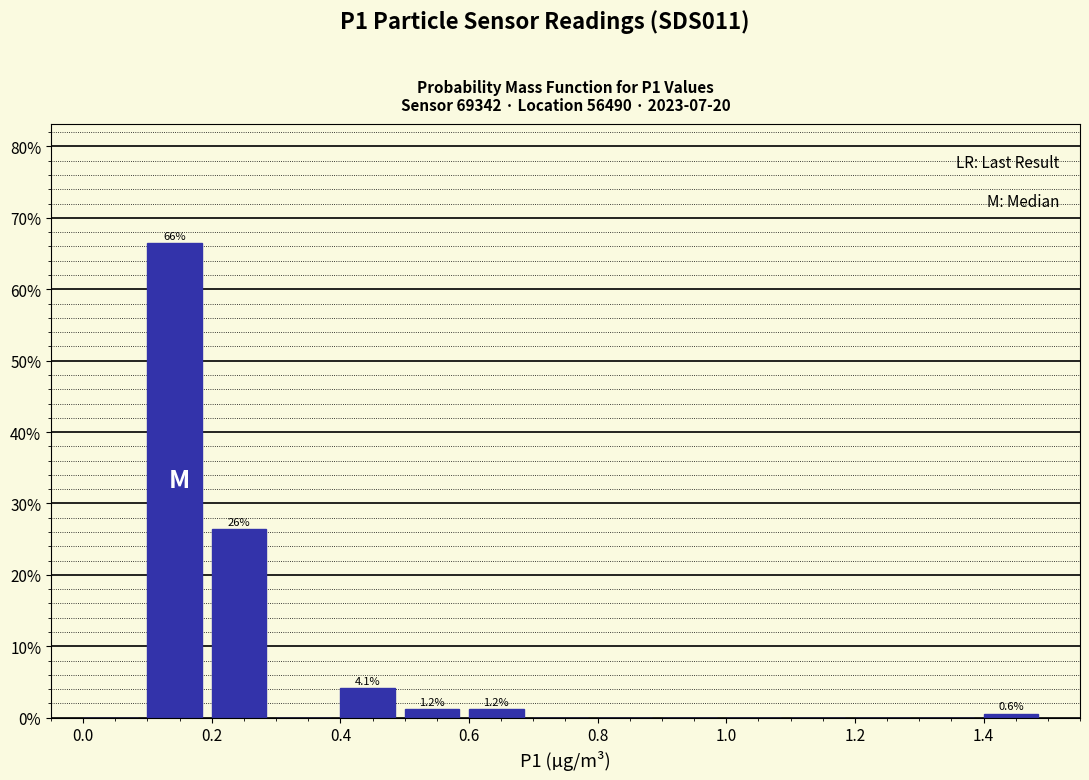

Over which range of the x-axis is the bar tallest?

0.1 to 0.2